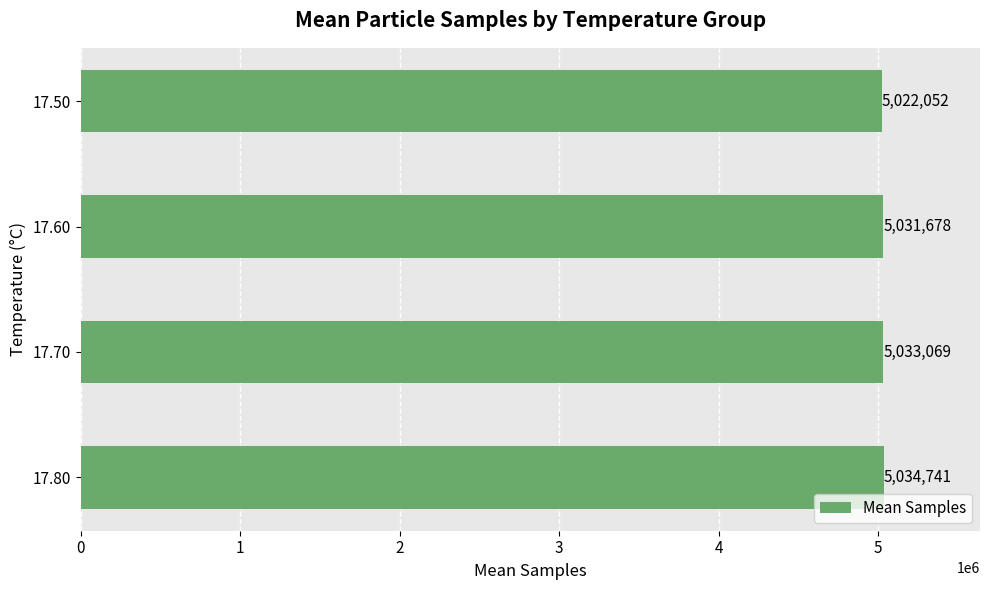

What is the difference between the maximum and second lowest values?

3063